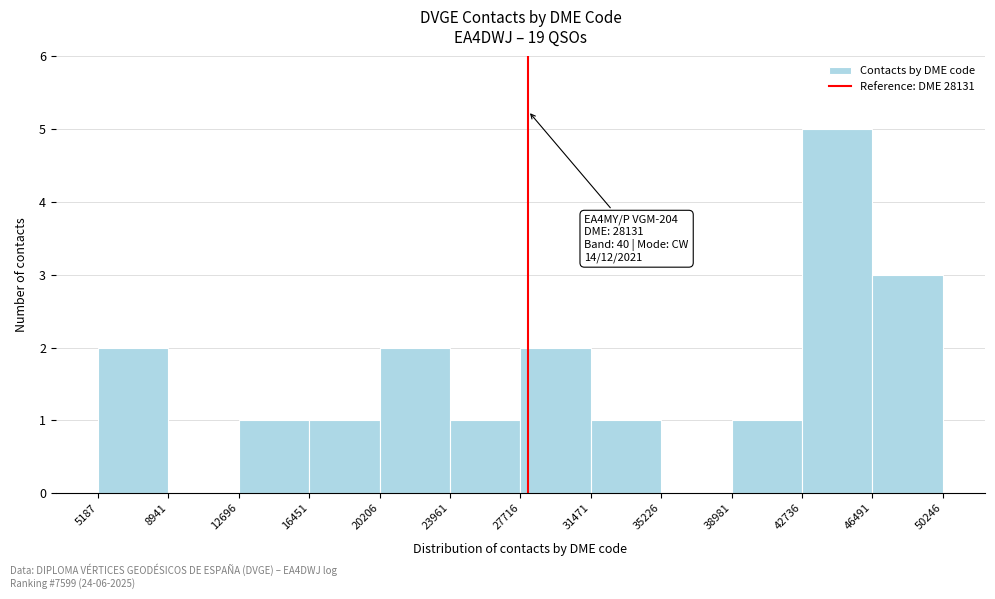

Over which range of the x-axis is the bar tallest?

42736 to 46491